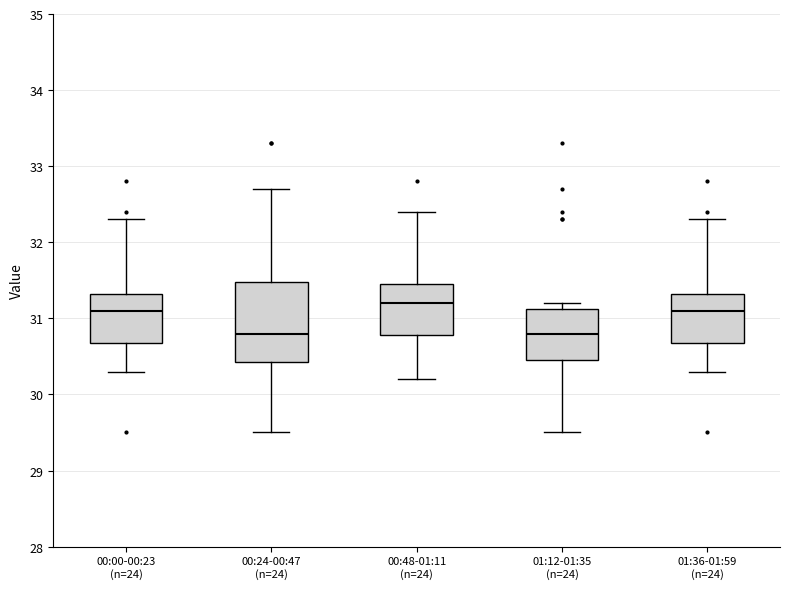

Reading left to right, read every box against the y-axis: the position of its median line, the range the box covers, and the ends of its whiskers. The values are not printed on the chart, so give them approximately, as read against the axis.

00:00-00:23 (n=24): median 31.1, box 30.7 to 31.3, whiskers 30.3 to 32.3
00:24-00:47 (n=24): median 30.8, box 30.4 to 31.5, whiskers 29.5 to 32.7
00:48-01:11 (n=24): median 31.2, box 30.8 to 31.5, whiskers 30.2 to 32.4
01:12-01:35 (n=24): median 30.8, box 30.5 to 31.1, whiskers 29.5 to 31.2
01:36-01:59 (n=24): median 31.1, box 30.7 to 31.3, whiskers 30.3 to 32.3